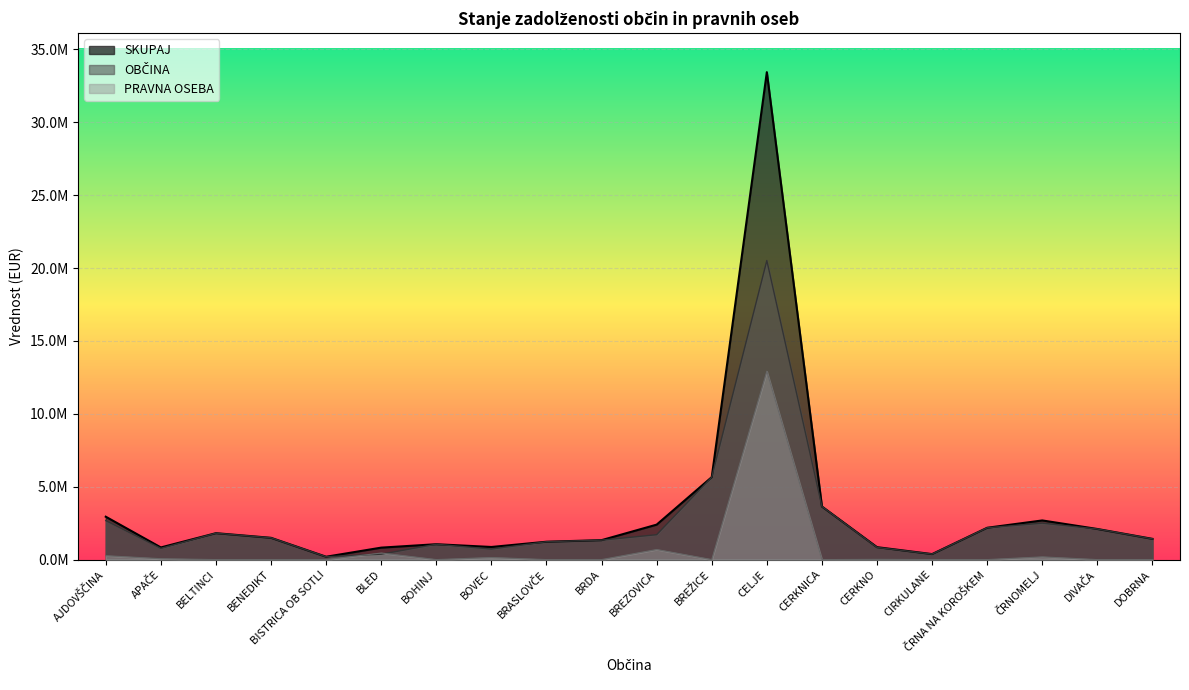

Is the value of SKUPAJ at AJDOVŠČINA greater than the value of PRAVNA OSEBA at BENEDIKT?

Yes